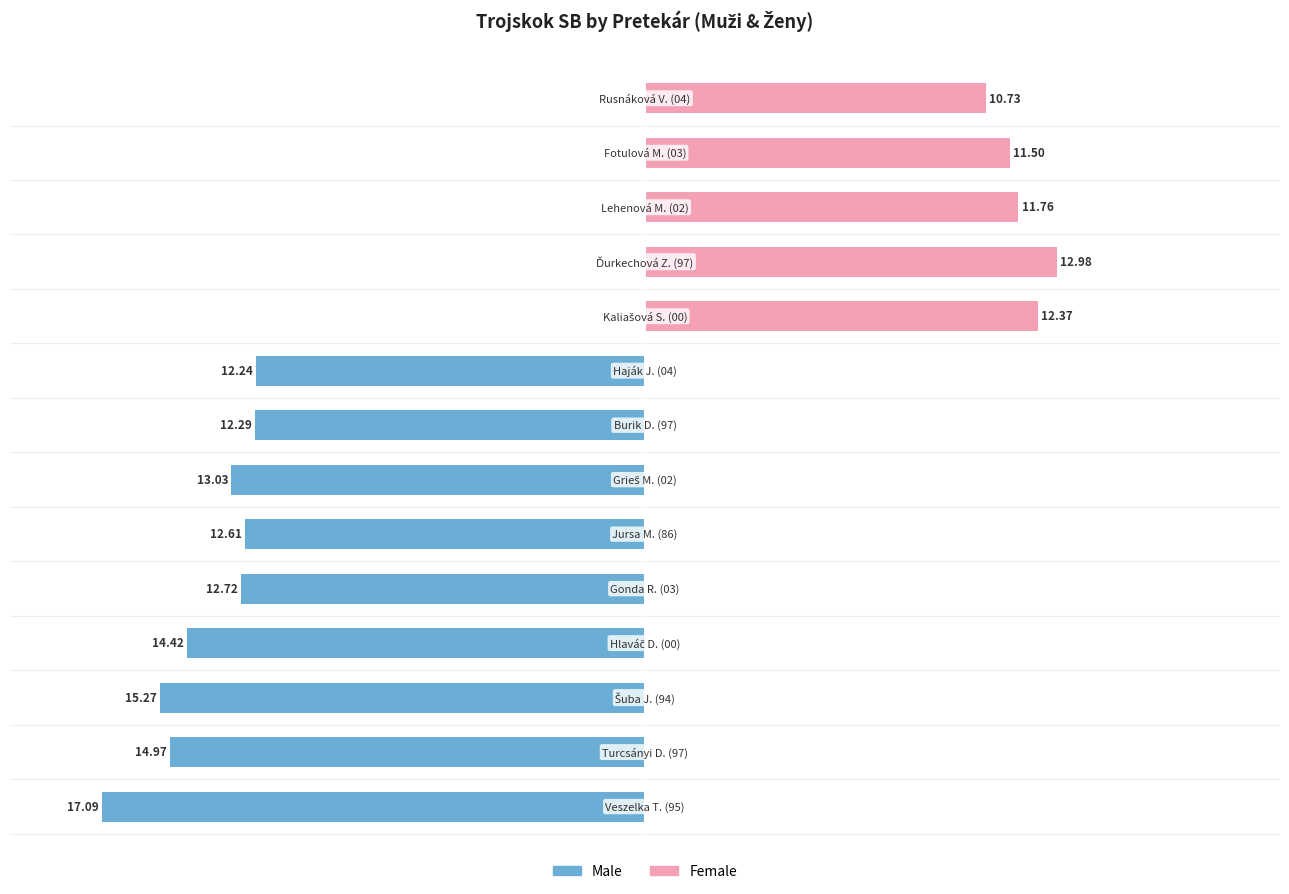

How many data points does each series have?

14